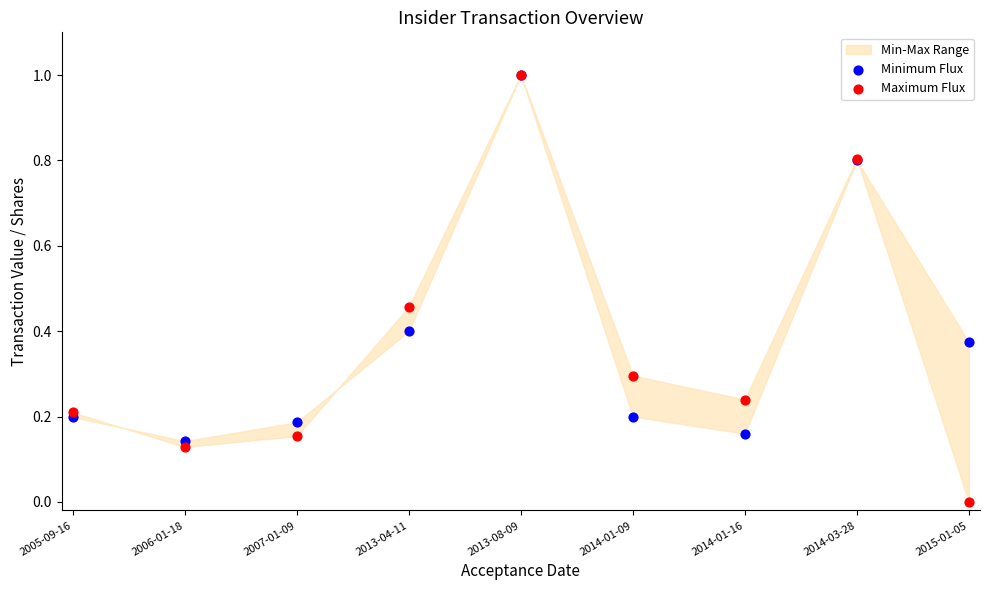

Which series reaches the minimum Y coordinate?

Maximum Flux